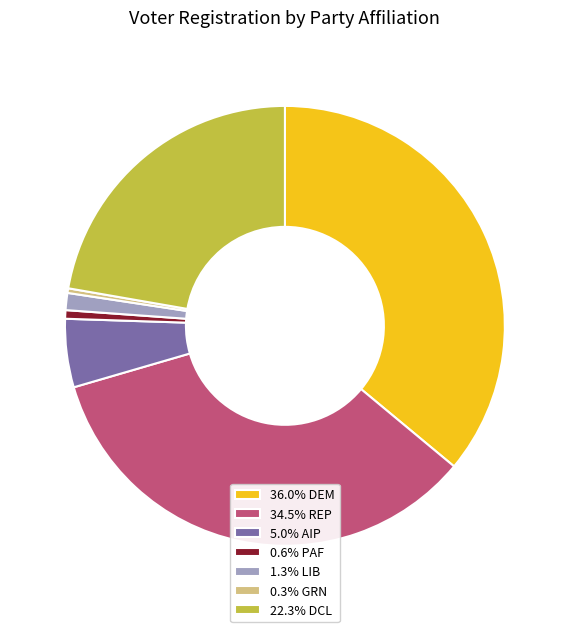

Combined, do 36.0% DEM and 1.3% LIB account for over 50%?

No